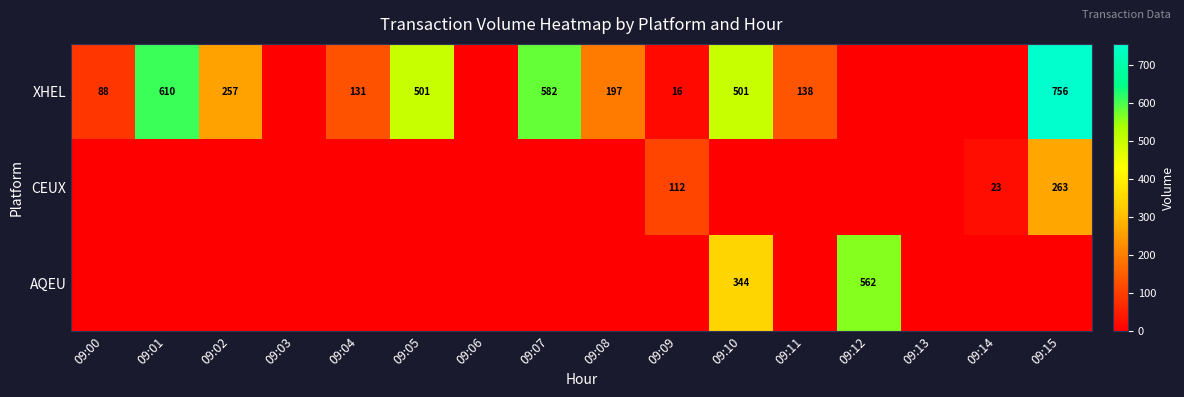

Is the value of CEUX at 09:14 greater than the value of XHEL at 09:09?

Yes